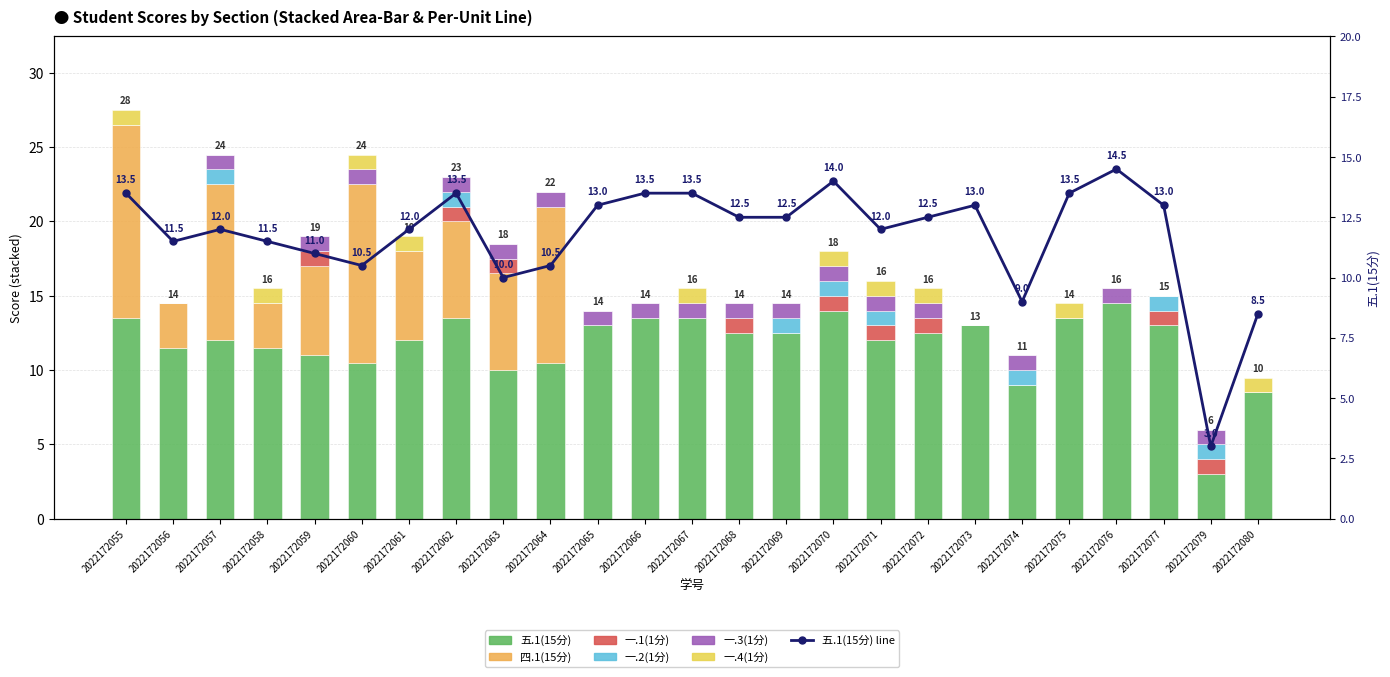

What is the difference between the maximum and minimum values in the 一.2(1分) series?

1.0